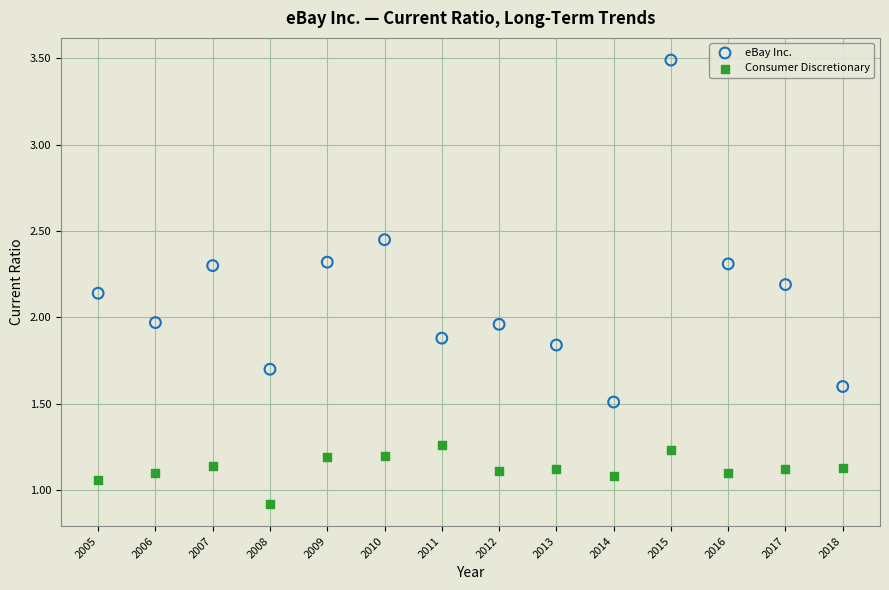

What are all the series names shown in the legend?

eBay Inc., Consumer Discretionary